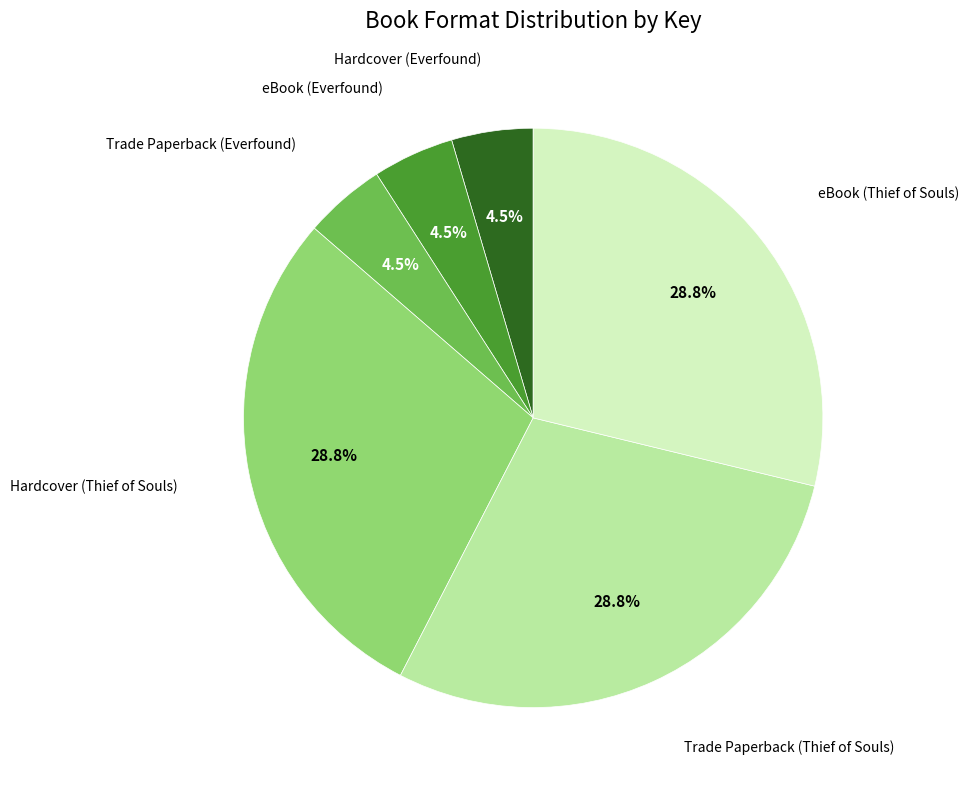

To the nearest percent, what is the average slice percentage?

17%